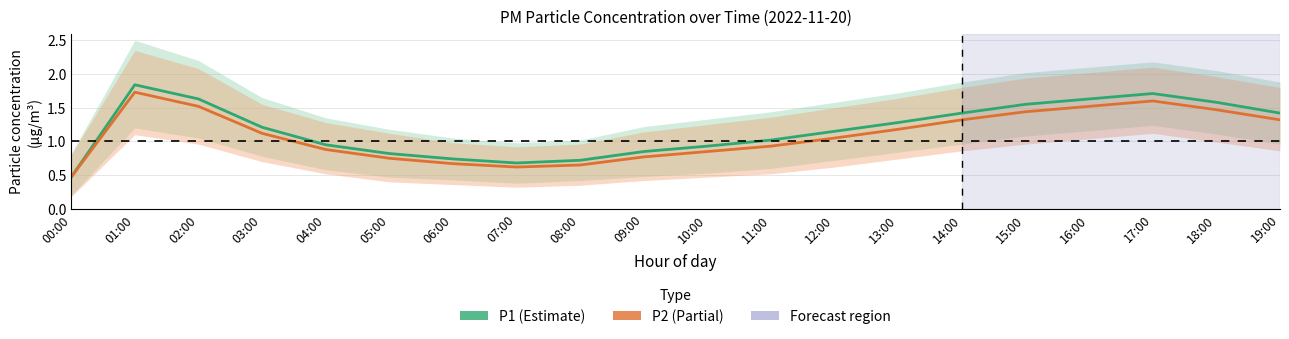

At how many categories does at least one series exceed 1?

12